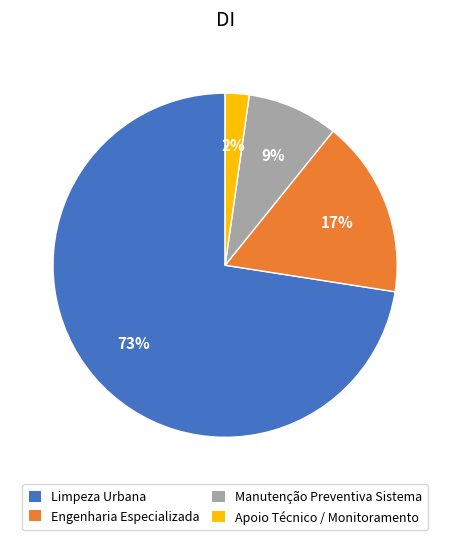

To the nearest percent, what is the difference between the largest and smallest slice percentages?

70%